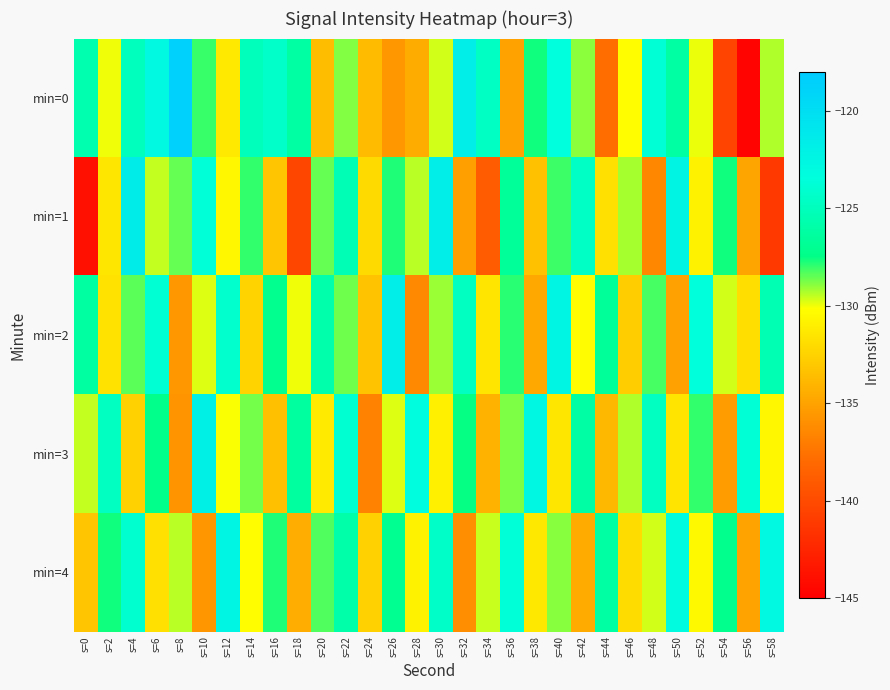

Reading left to right, what are all the values shown in this chart?

min=0: s=0=-125.6	s=2=-130.0	s=4=-125.0	s=6=-122.9	s=8=-118.5	s=10=-128.0	s=12=-131.3	s=14=-125.0	s=16=-124.3	s=18=-126.2	s=20=-133.6	s=22=-128.9	s=24=-133.7	s=26=-135.6	s=28=-134.5	s=30=-129.7	s=32=-121.6	s=34=-124.7	s=36=-135.1	s=38=-127.6	s=40=-123.5	s=42=-129.0	s=44=-137.9	s=46=-130.2	s=48=-123.8	s=50=-126.1	s=52=-130.0	s=54=-140.5	s=56=-144.7	s=58=-129.3
min=1: s=0=-143.9	s=2=-131.4	s=4=-121.4	s=6=-129.5	s=8=-128.5	s=10=-123.7	s=12=-130.5	s=14=-128.0	s=16=-133.2	s=18=-140.4	s=20=-128.5	s=22=-125.3	s=24=-132.1	s=26=-127.8	s=28=-129.4	s=30=-121.6	s=32=-135.2	s=34=-138.9	s=36=-126.7	s=38=-133.4	s=40=-128.1	s=42=-124.5	s=44=-131.8	s=46=-129.2	s=48=-136.5	s=50=-122.3	s=52=-130.8	s=54=-127.6	s=56=-134.9	s=58=-141.2
min=2: s=0=-126.3	s=2=-131.7	s=4=-128.4	s=6=-123.9	s=8=-135.6	s=10=-129.8	s=12=-124.2	s=14=-132.5	s=16=-127.1	s=18=-130.0	s=20=-125.8	s=22=-128.6	s=24=-133.3	s=26=-121.7	s=28=-136.4	s=30=-129.1	s=32=-124.8	s=34=-131.5	s=36=-127.9	s=38=-134.7	s=40=-122.4	s=42=-130.3	s=44=-126.6	s=46=-132.8	s=48=-128.2	s=50=-135.1	s=52=-123.5	s=54=-129.7	s=56=-131.9	s=58=-125.4
min=3: s=0=-129.5	s=2=-124.8	s=4=-132.6	s=6=-127.3	s=8=-135.8	s=10=-121.9	s=12=-130.1	s=14=-128.7	s=16=-133.5	s=18=-126.4	s=20=-131.2	s=22=-124.0	s=24=-136.7	s=26=-129.8	s=28=-123.3	s=30=-130.9	s=32=-127.5	s=34=-134.2	s=36=-128.8	s=38=-122.6	s=40=-131.4	s=42=-126.1	s=44=-133.9	s=46=-129.3	s=48=-124.7	s=50=-131.6	s=52=-128.0	s=54=-135.4	s=56=-123.8	s=58=-130.5
min=4: s=0=-133.2	s=2=-127.6	s=4=-124.1	s=6=-131.8	s=8=-129.4	s=10=-135.7	s=12=-122.5	s=14=-130.2	s=16=-127.8	s=18=-134.5	s=20=-128.3	s=22=-125.9	s=24=-132.6	s=26=-127.0	s=28=-130.8	s=30=-124.4	s=32=-136.1	s=34=-129.6	s=36=-123.7	s=38=-131.3	s=40=-128.9	s=42=-134.6	s=44=-126.2	s=46=-132.0	s=48=-129.7	s=50=-123.1	s=52=-130.4	s=54=-127.2	s=56=-135.0	s=58=-122.8